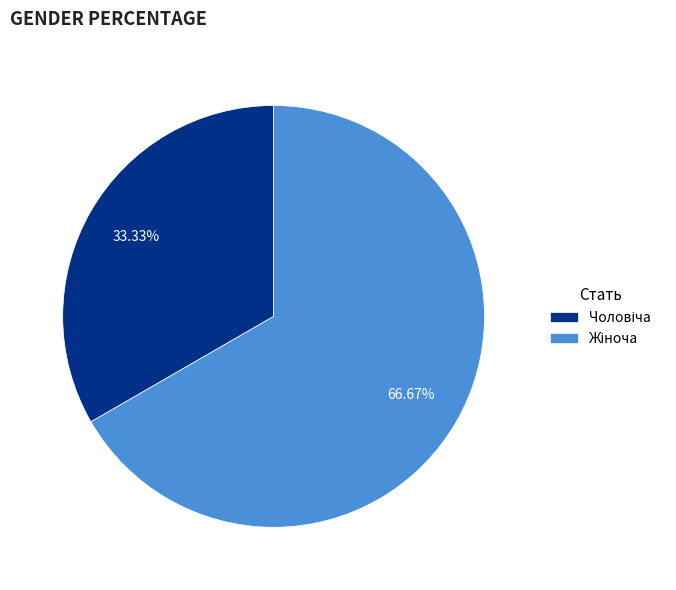

Does any single category account for the majority?

Yes